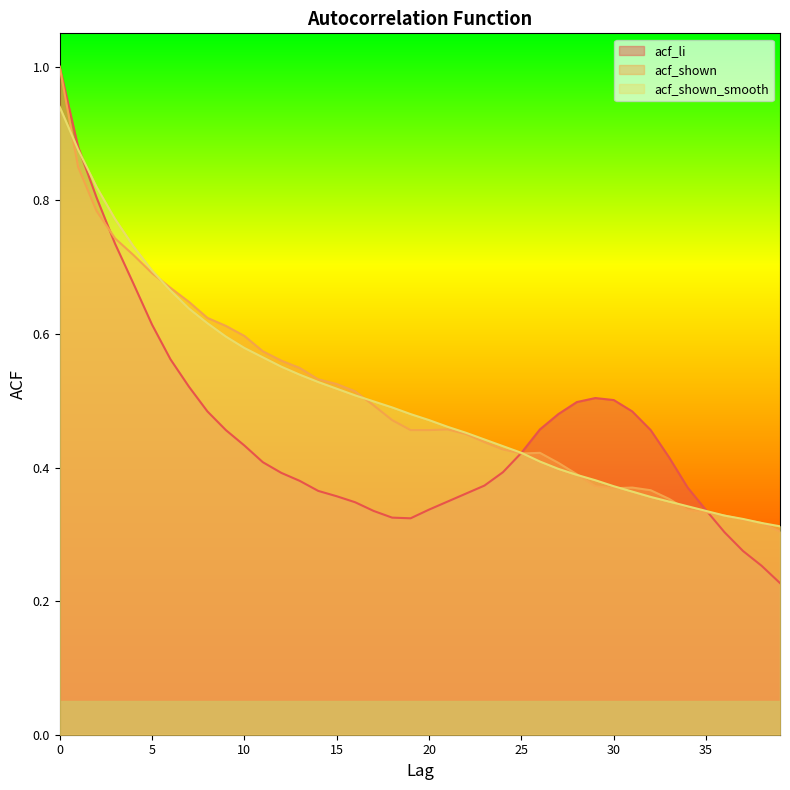

What is the difference between the acf_shown_smooth values at 6 and 21?

0.2